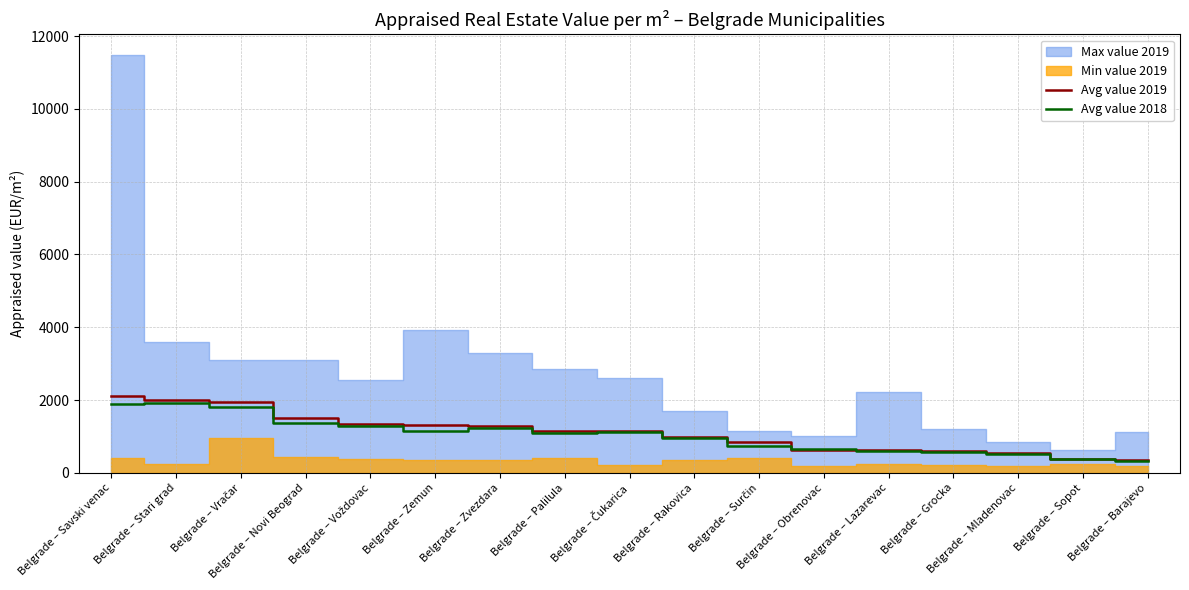

At which category does Avg value 2018 reach its first local valley?

Belgrade – Zemun